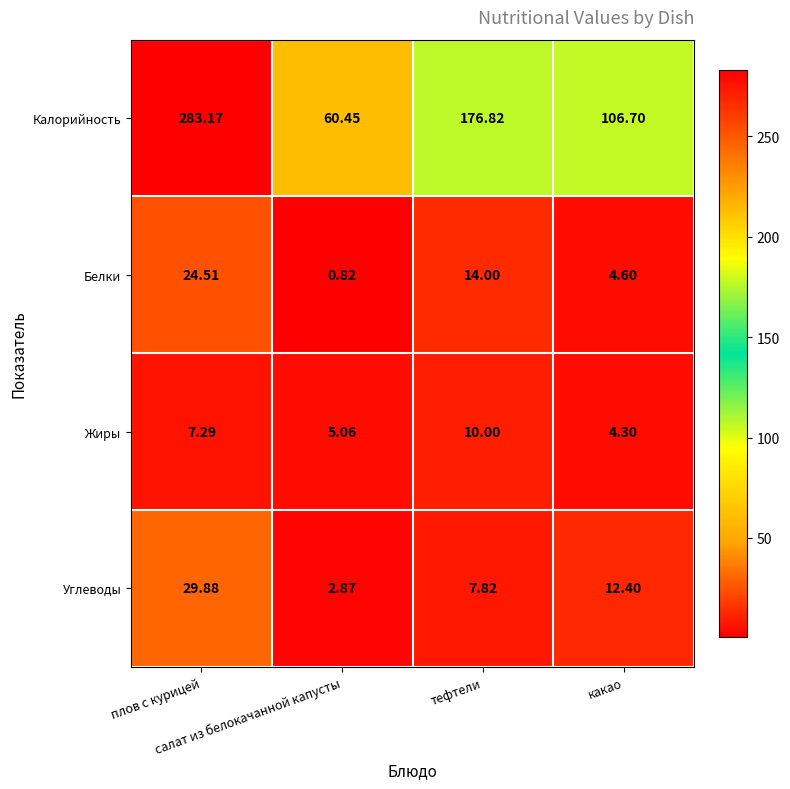

How many categories are shown in the chart?

4